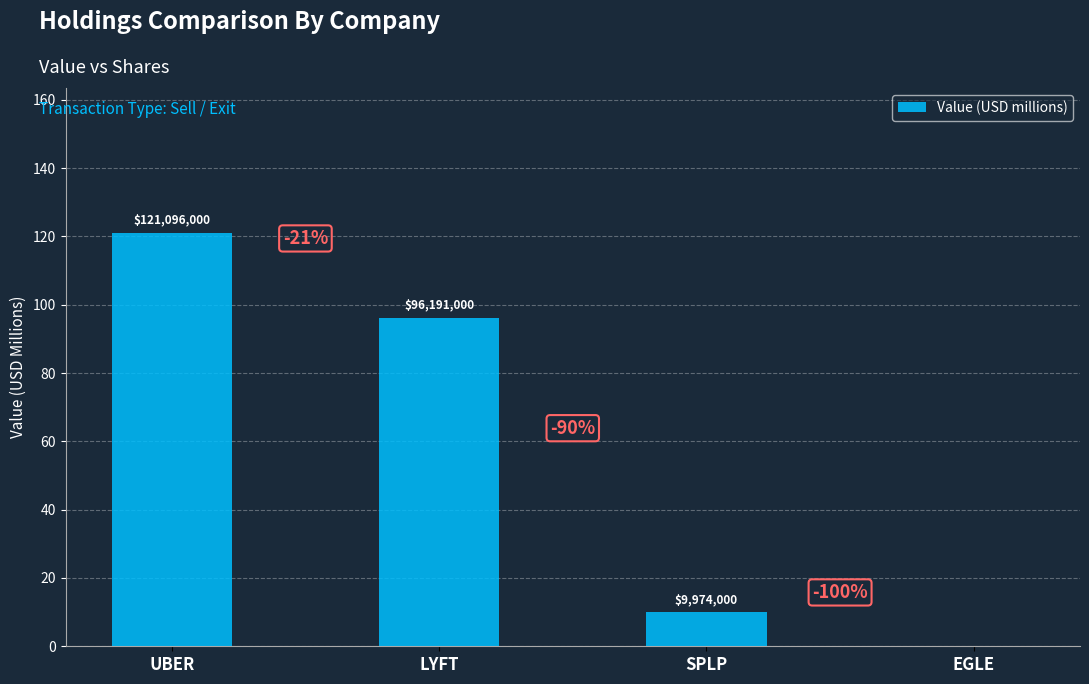

Which category has the lowest value across all series?

EGLE